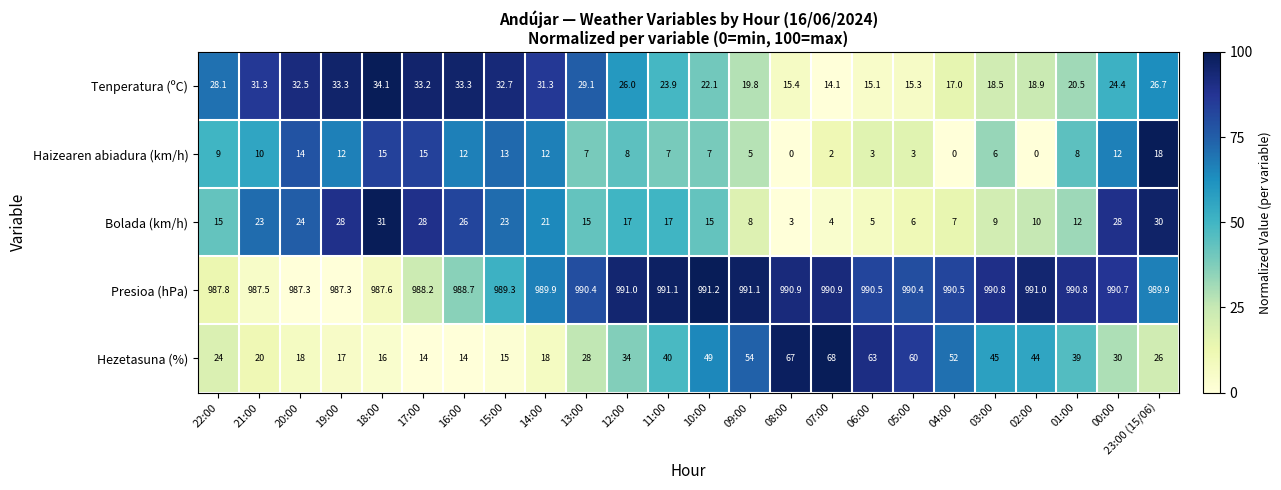

List the series in order of their peak value, lowest first.

Haizearen abiadura (km/h), Bolada (km/h), Tenperatura (ºC), Hezetasuna (%), Presioa (hPa)